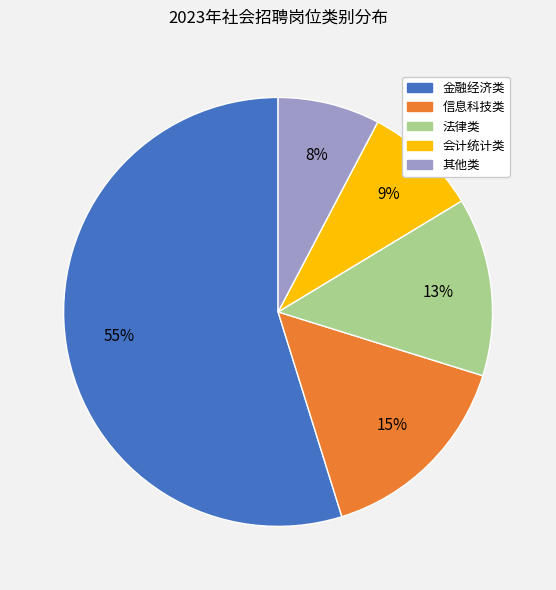

Which category has the biggest portion of the pie?

金融经济类